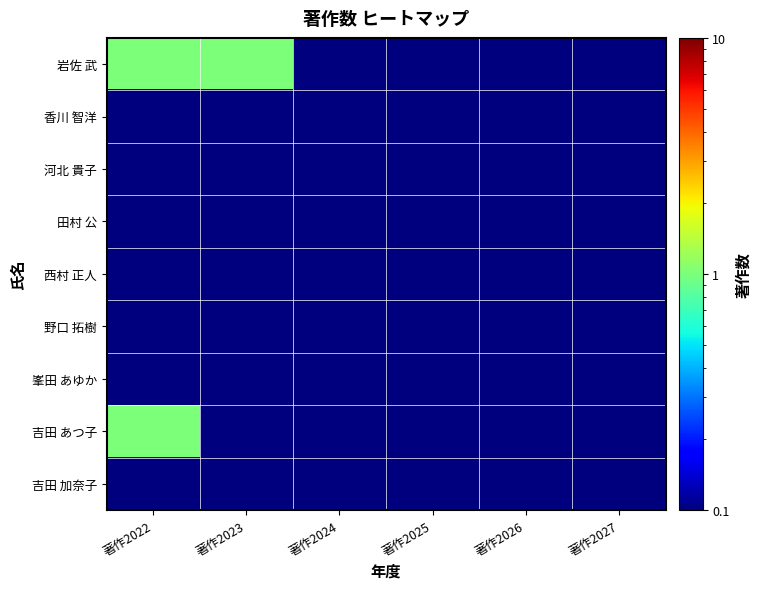

What is the maximum value shown in the chart?

1.0